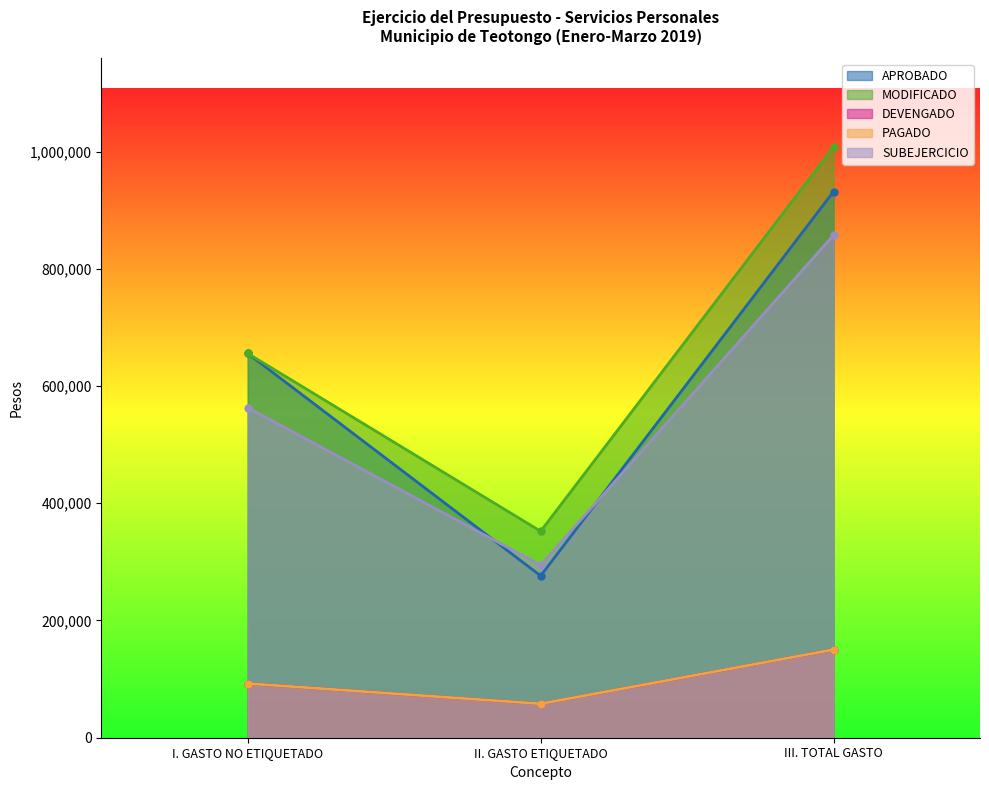

Reading left to right, list all the values displayed in this chart.

APROBADO: I. GASTO NO ETIQUETADO=655611.5	II. GASTO ETIQUETADO=276264.0	III. TOTAL GASTO=931875.5
MODIFICADO: I. GASTO NO ETIQUETADO=655611.5	II. GASTO ETIQUETADO=352264.0	III. TOTAL GASTO=1007875.5
DEVENGADO: I. GASTO NO ETIQUETADO=92444.0	II. GASTO ETIQUETADO=57918.0	III. TOTAL GASTO=150362.0
PAGADO: I. GASTO NO ETIQUETADO=92444.0	II. GASTO ETIQUETADO=57918.0	III. TOTAL GASTO=150362.0
SUBEJERCICIO: I. GASTO NO ETIQUETADO=563167.5	II. GASTO ETIQUETADO=294346.0	III. TOTAL GASTO=857513.5